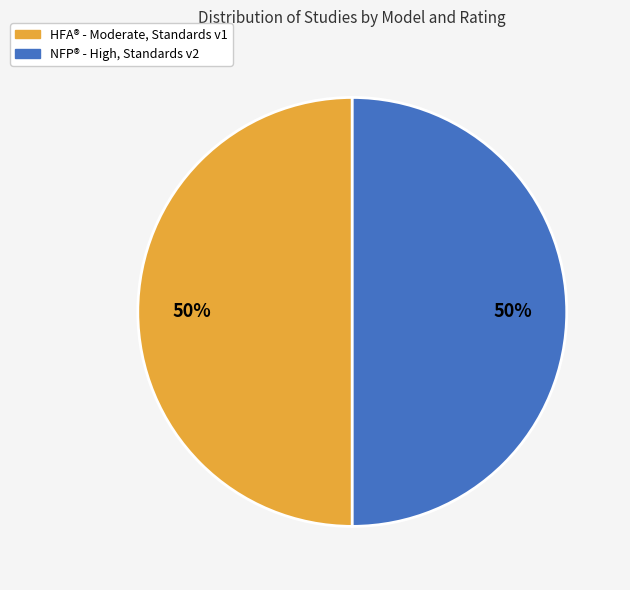

How many segments does this pie chart have?

2